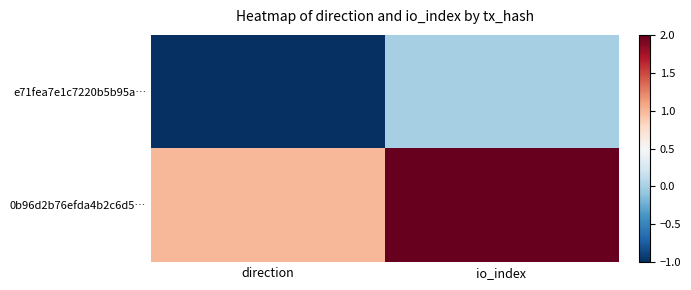

Reading right to left, extract all data points from this chart.

e71fea7e1c7220b5b95a…: io_index=0	direction=-1
0b96d2b76efda4b2c6d5…: io_index=2	direction=1